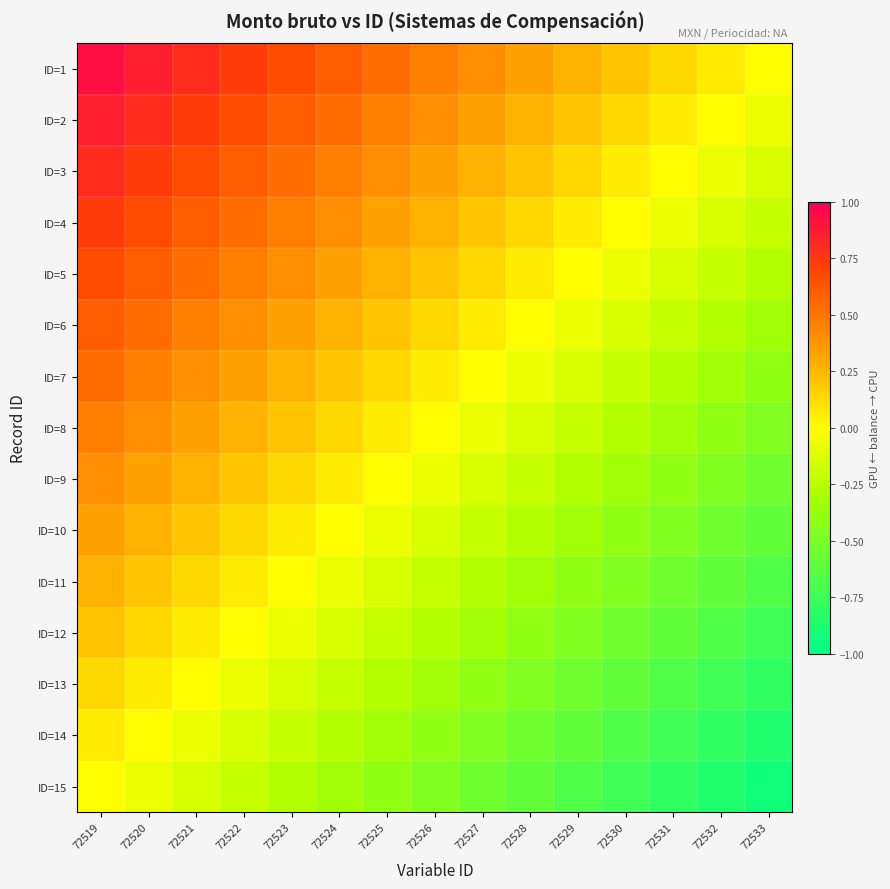

At how many categories does at least one series exceed 0?

14